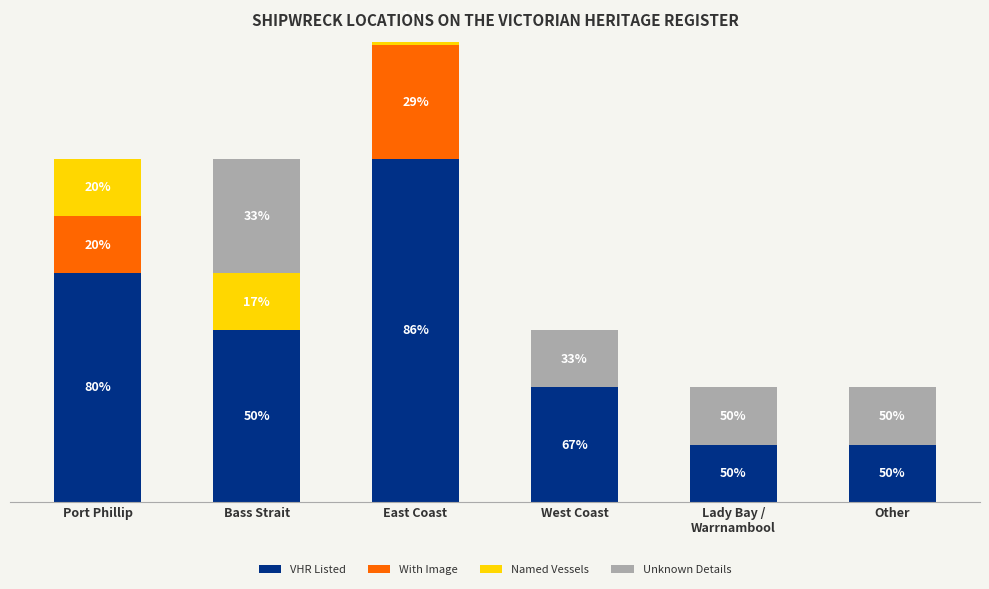

List the series in order of their peak value, lowest first.

Named Vessels, With Image, Unknown Details, VHR Listed